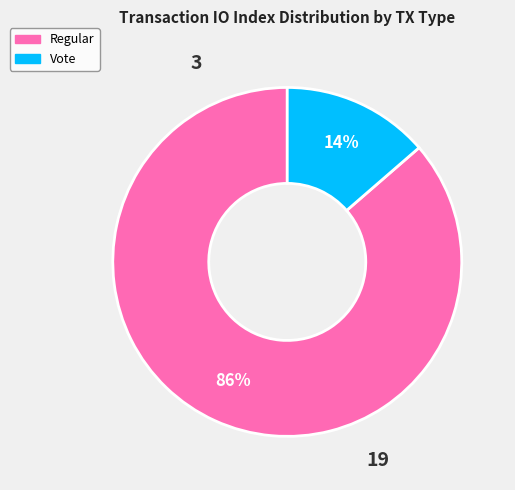

How many segments does this pie chart have?

2